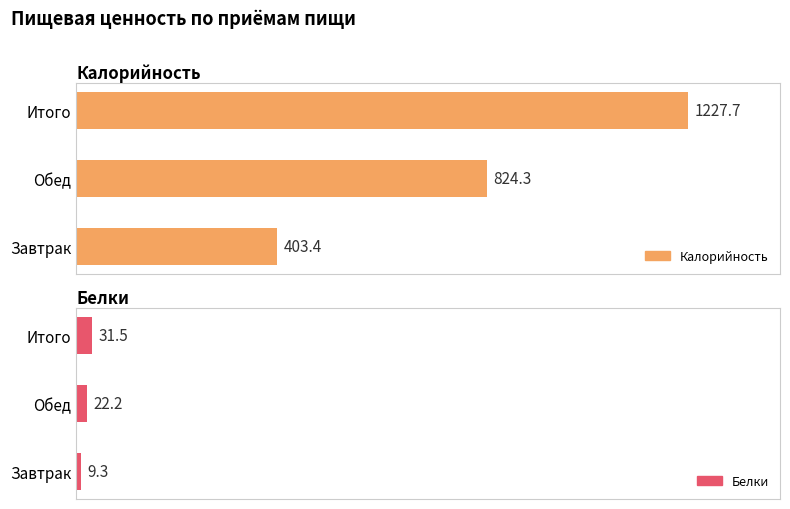

Where is Белки nearest to the value 20?

Обед